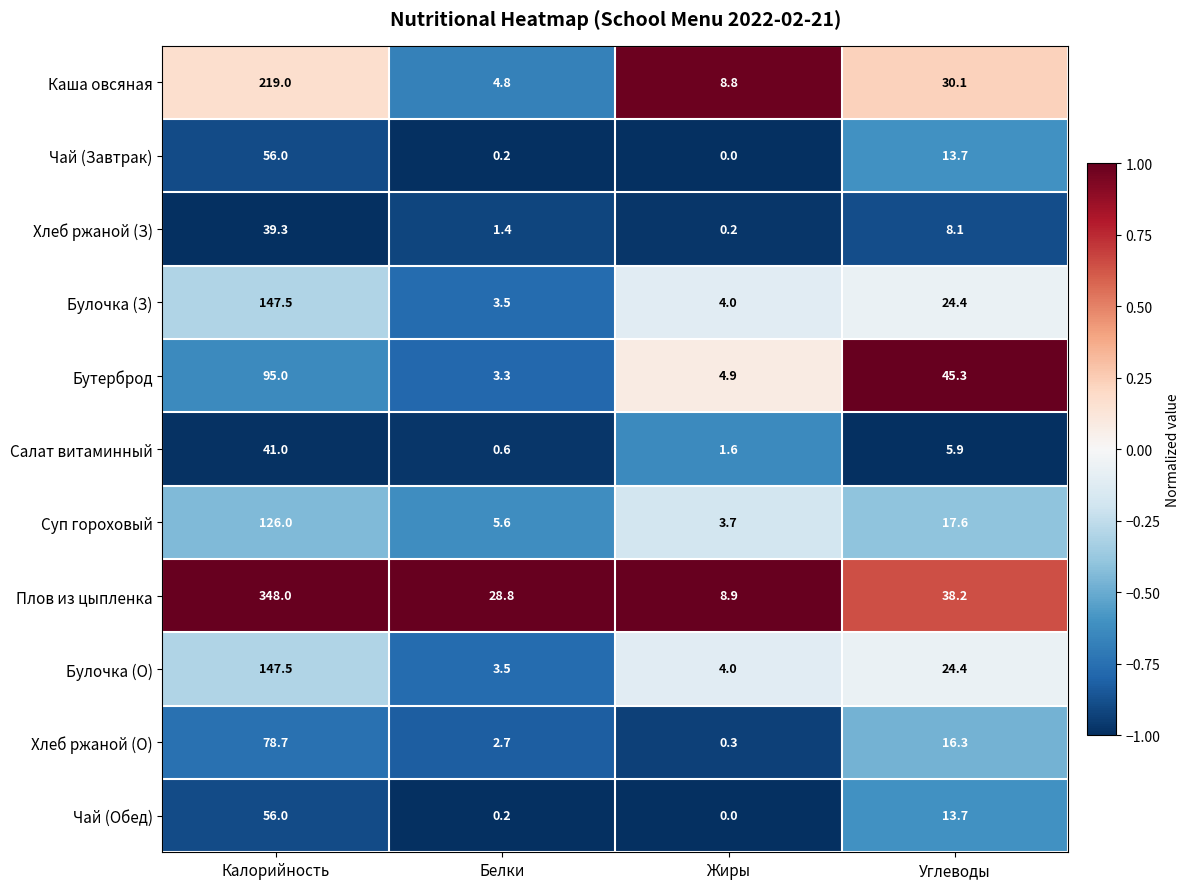

Which series has the largest total across all categories?

Плов из цыпленка